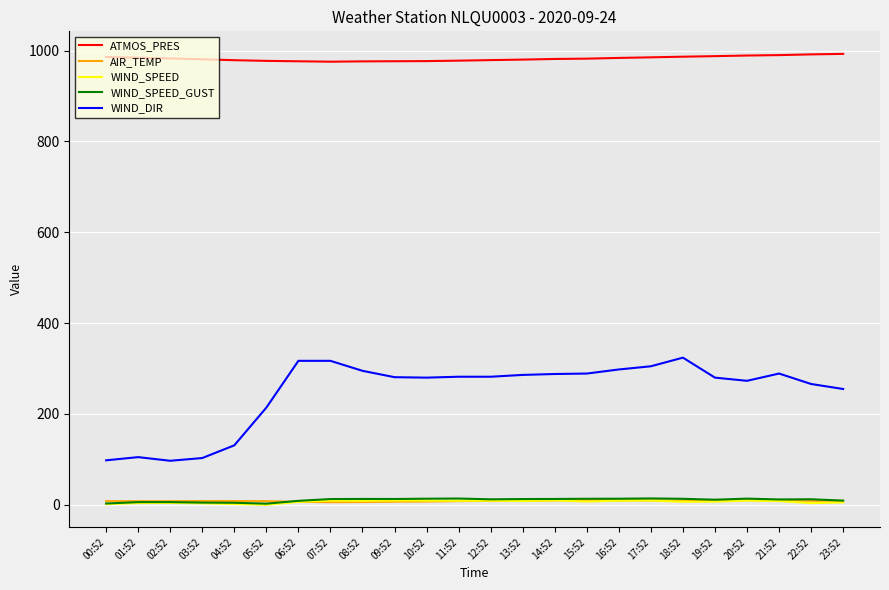

Which series has the largest range (max minus min)?

WIND_DIR